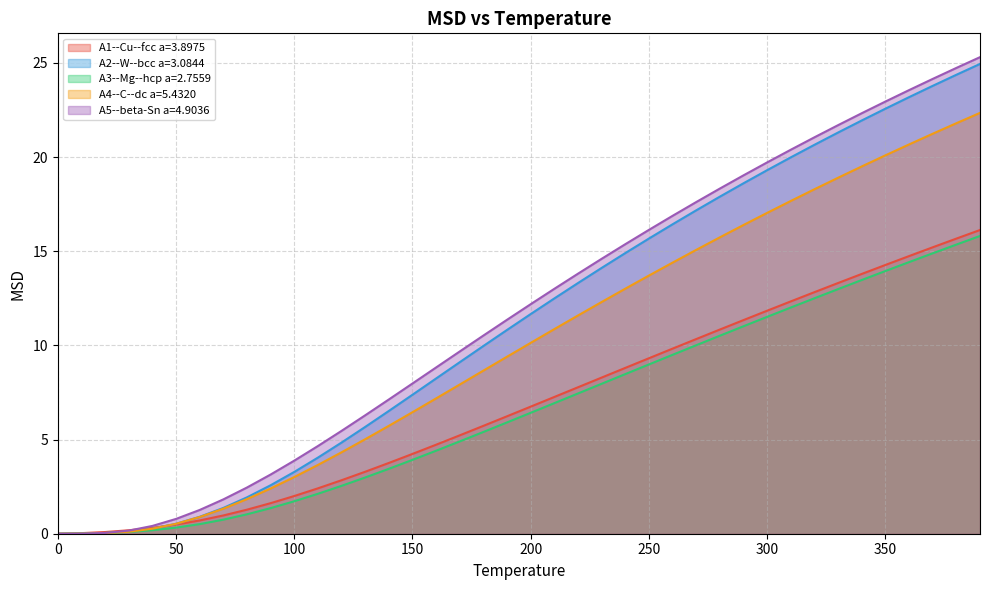

Which series changed the most between 130 and 230?

A2--W--bcc a=3.0844